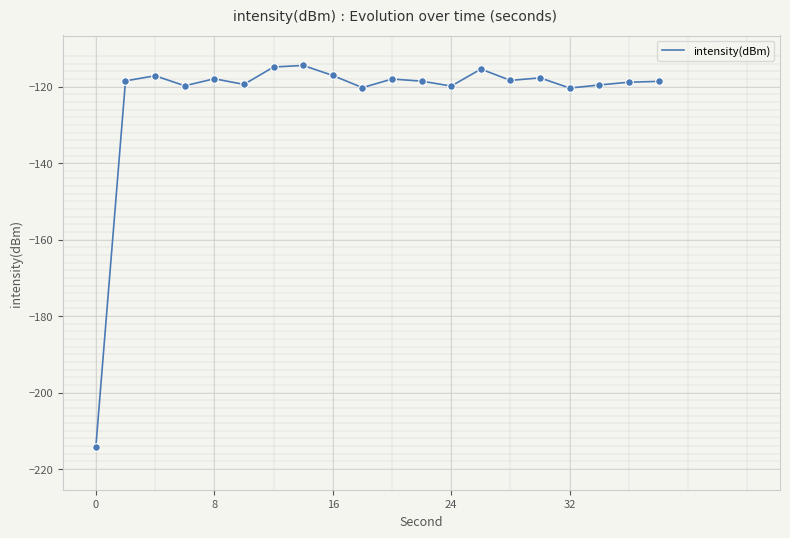

What is the minimum value shown in the chart?

-214.1